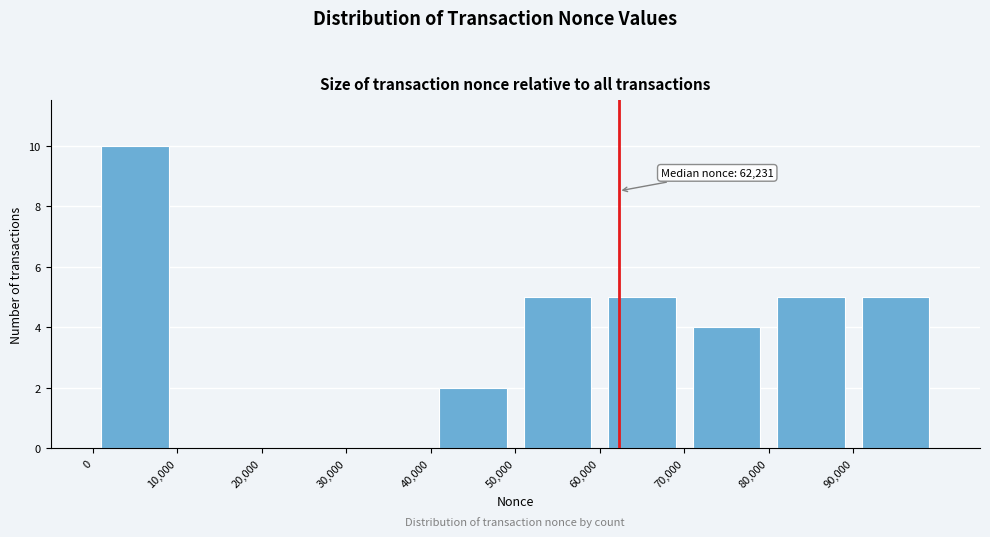

Which range on the x-axis has the tallest bar?

0 to 10000